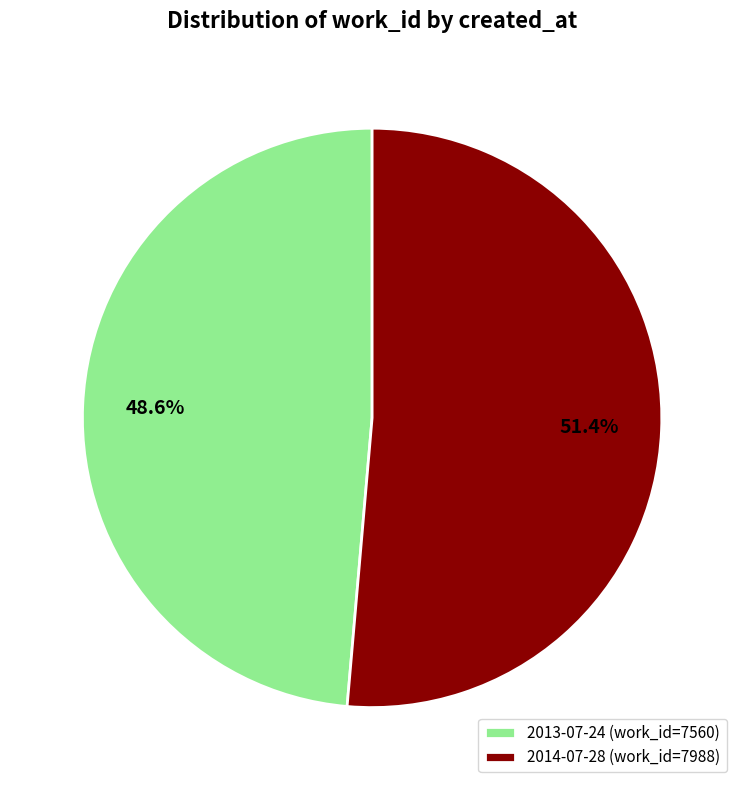

Which slice is the smallest?

2013-07-24